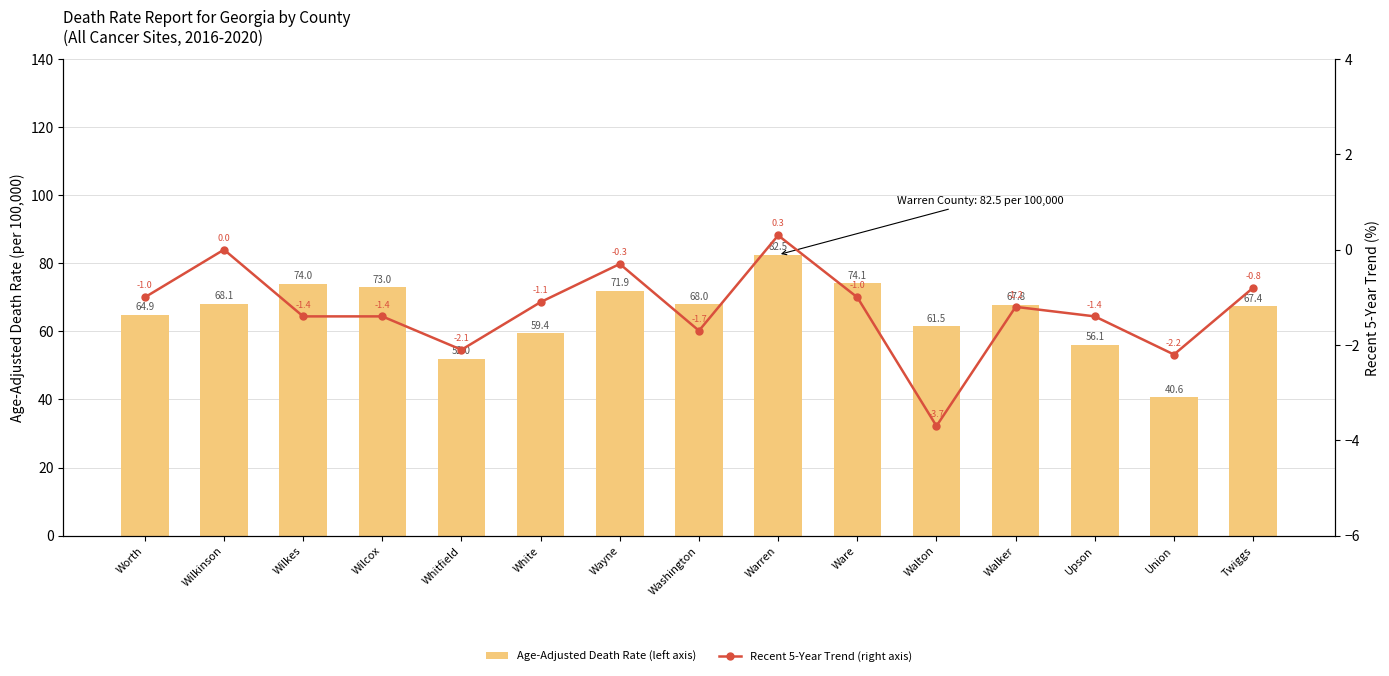

Which category has the highest value in the Recent 5-Year Trend (right axis) series?

Warren